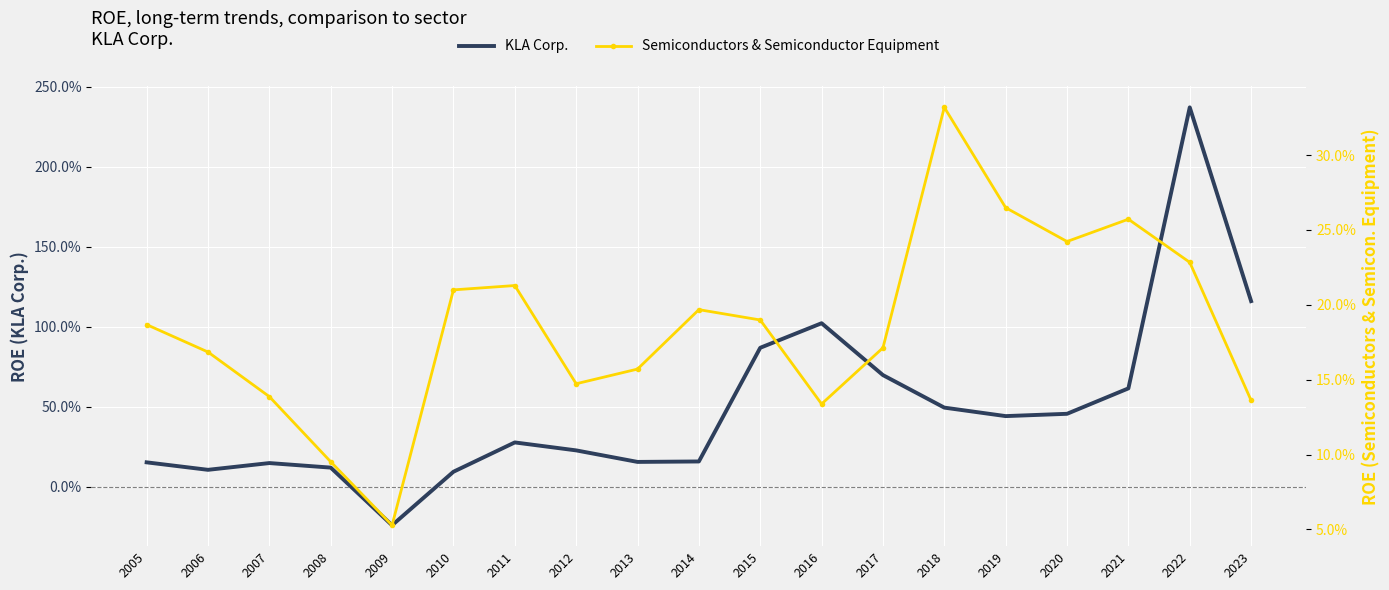

List the series in order of their peak value, lowest first.

Semiconductors & Semiconductor Equipment, KLA Corp.